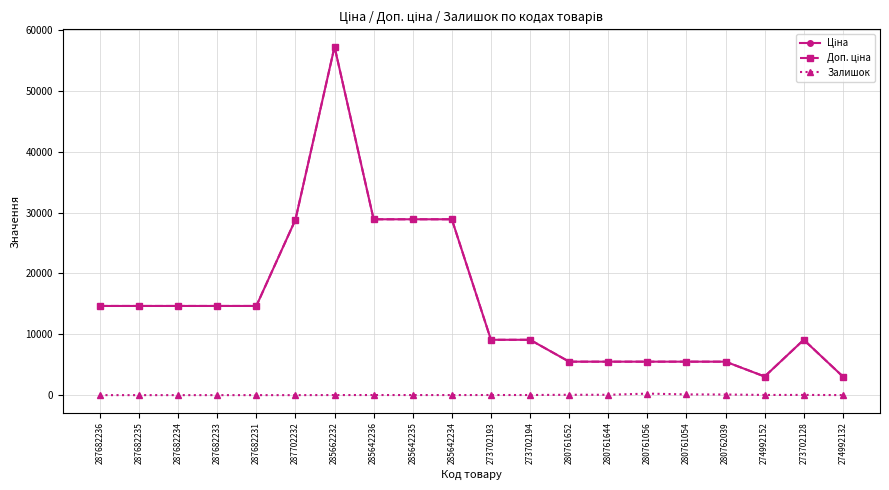

At which category is the sum across all series the highest?

285662232